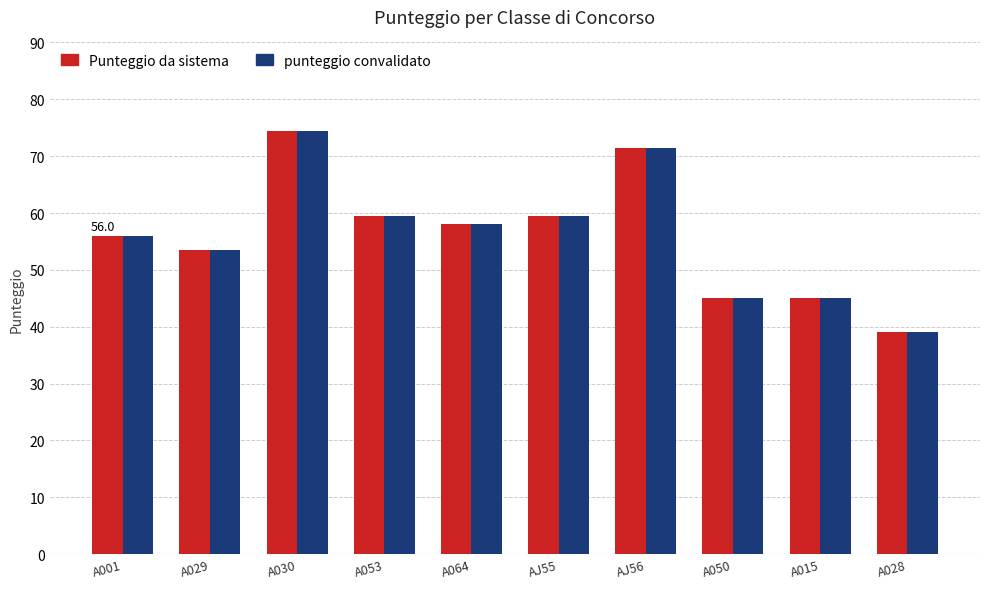

Which label corresponds to the smallest value in the chart?

A028